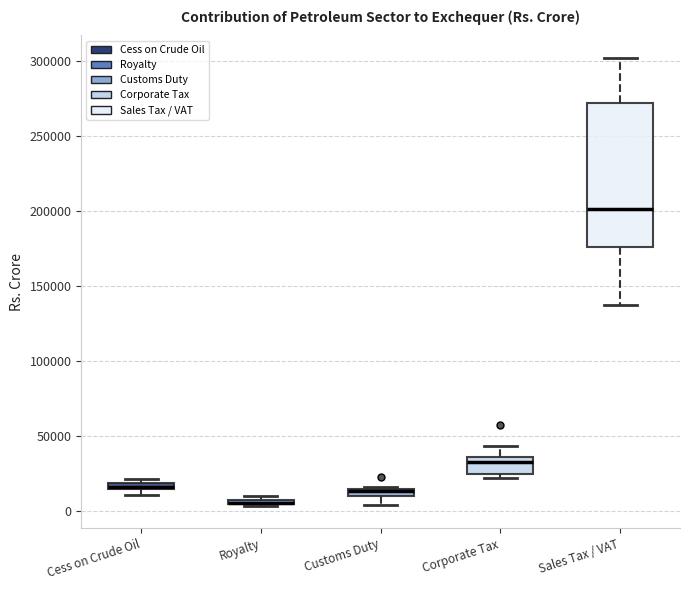

Where is the lower edge of the box for Cess on Crude Oil on the y-axis? The values are not printed on the chart, so give them approximately, as read against the axis.

15000